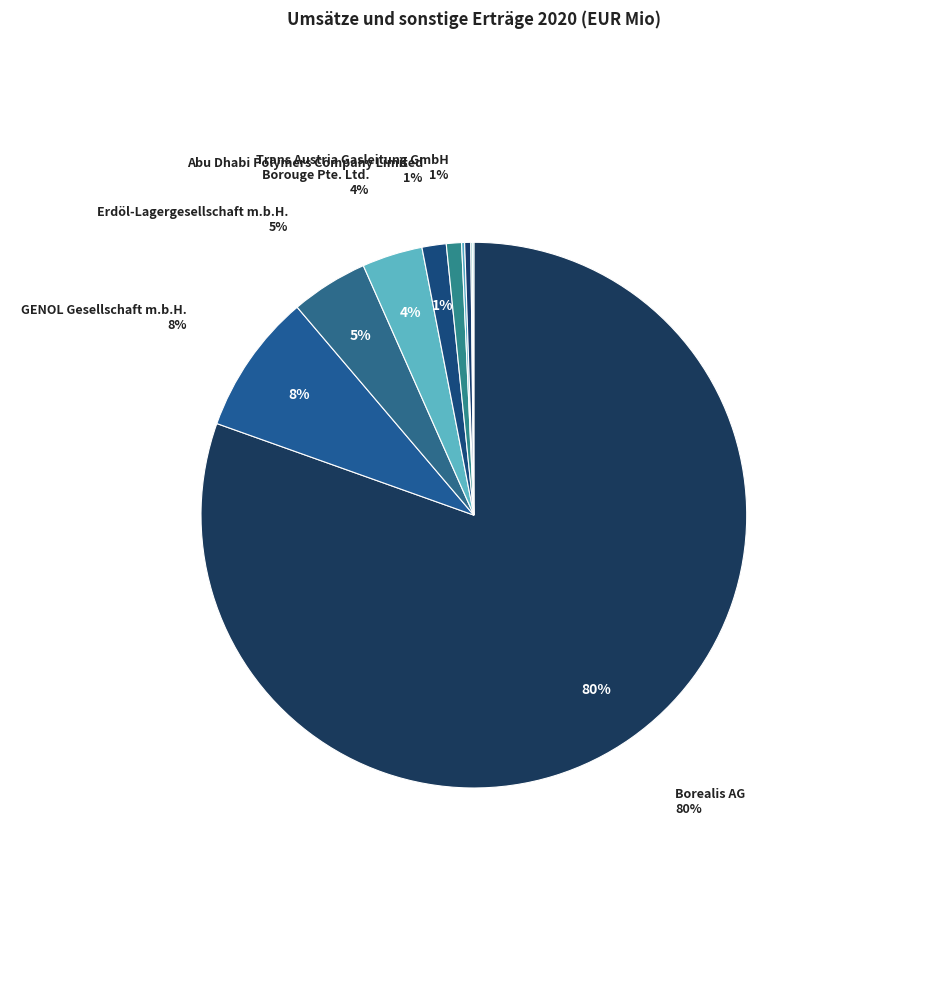

What is the total percentage of Abu Dhabi Polymers Company Limited and PEGAS CEGH Gas Exchange Services GmbH?

1.5%